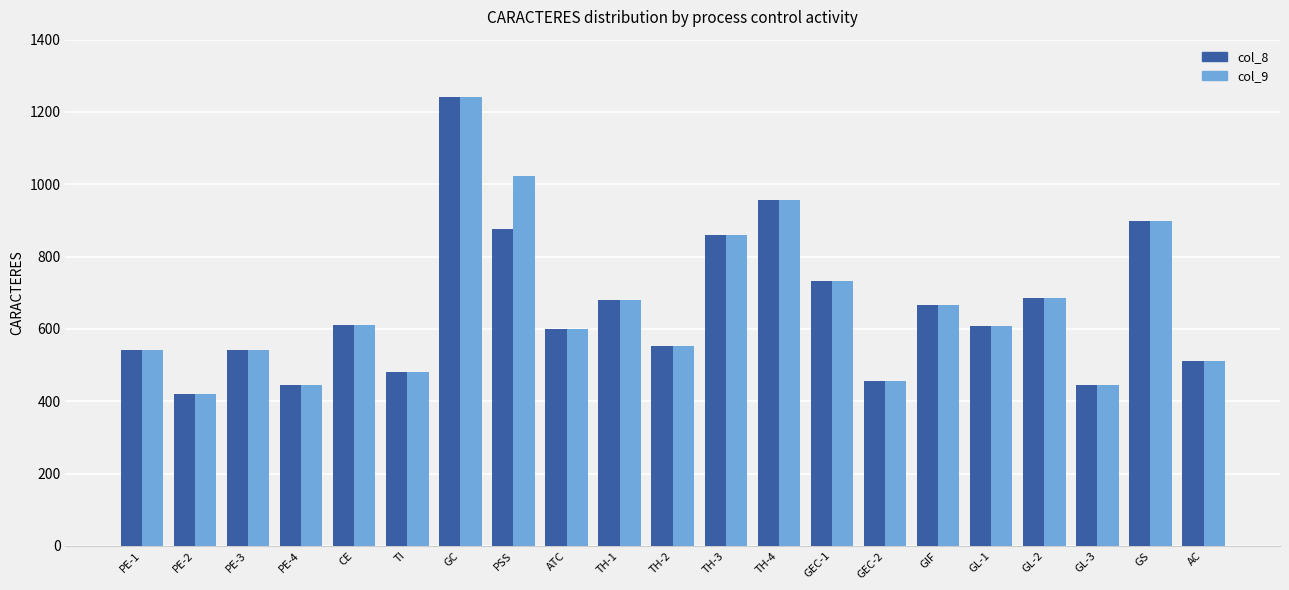

The value of col_8 at GC is 608. True or false?

False